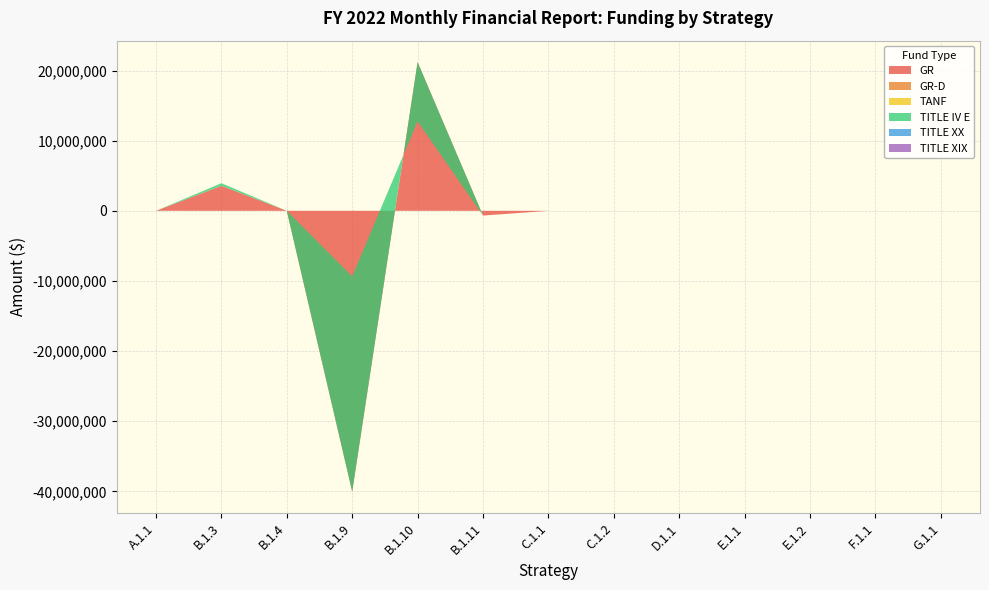

Reading left to right, transcribe all the data shown in this chart.

GR: 0	3574123	0	-40030219	21196835	-680143	0	0	0	0	0	0	0
GR-D: 0	0	0	0	0	0	0	0	0	0	0	0	0
TANF: 0	0	0	0	0	0	0	0	0	0	0	0	0
TITLE IV E: 0	364654	0	30682112	-8443524	0	0	0	0	0	0	0	0
TITLE XX: 0	0	0	0	0	0	0	0	0	0	0	0	0
TITLE XIX: 0	0	0	0	0	0	0	0	0	0	0	0	0